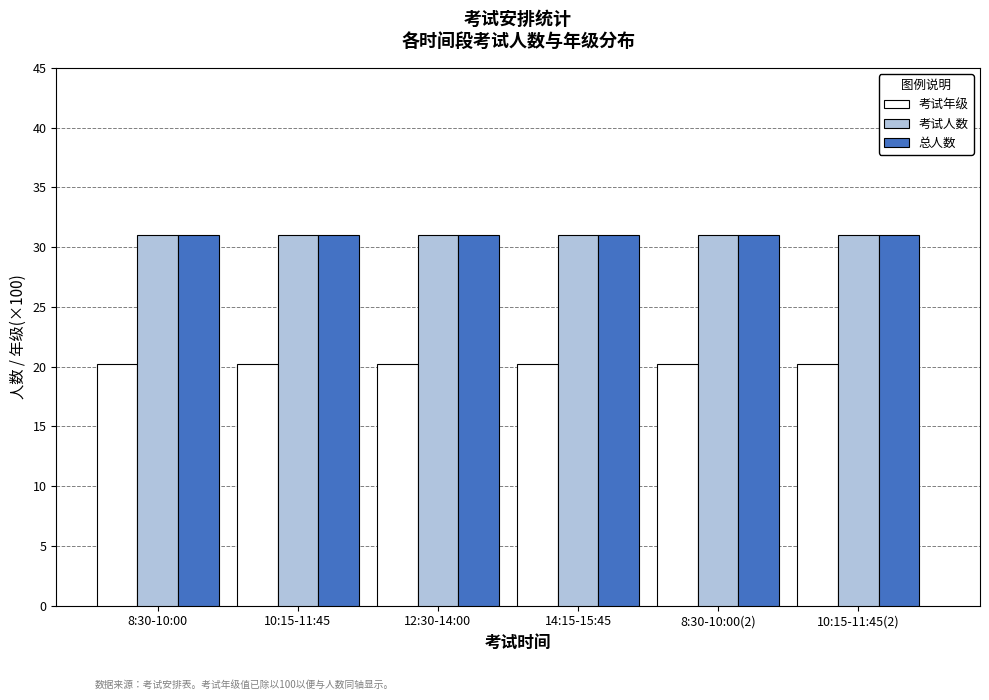

What is the difference between the highest and lowest values at 14:15-15:45?

10.8